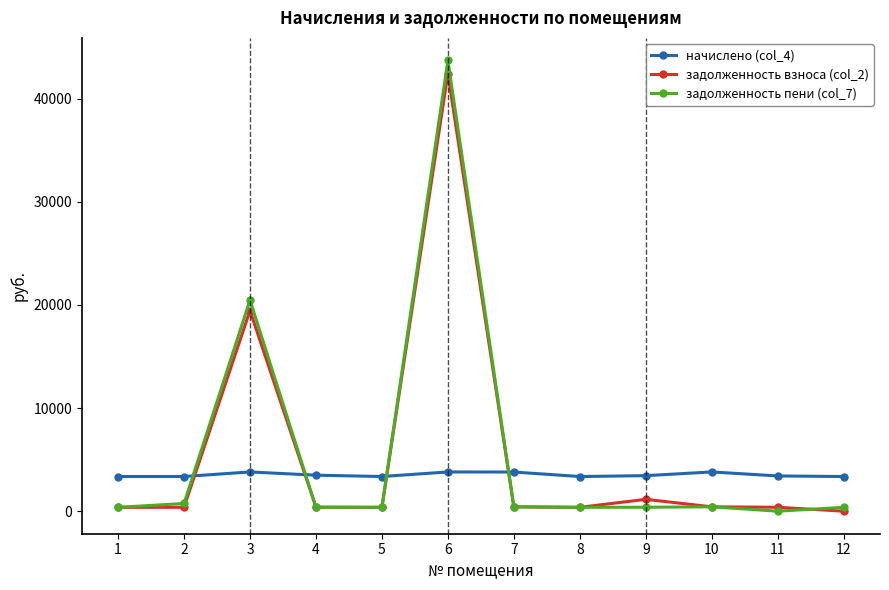

Is the value of задолженность пени (col_7) at 8 greater than the value of начислено (col_4) at 3?

No